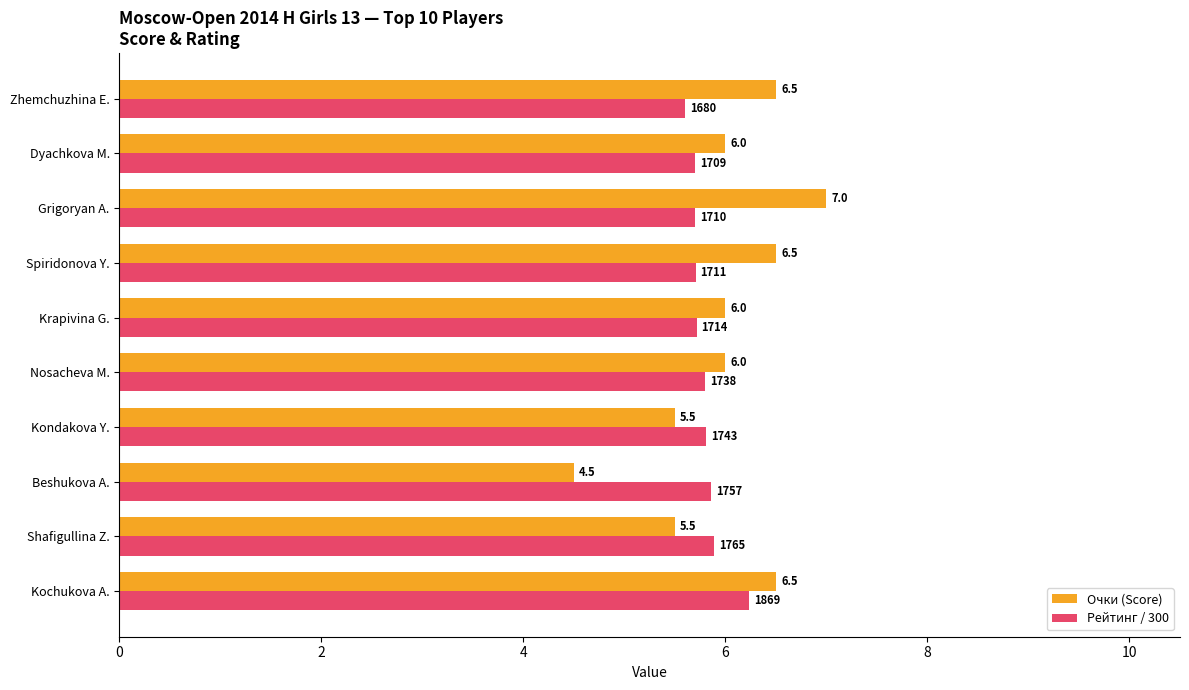

Rank the series at Spiridonova Y. from highest to lowest value.

Очки (Score), Рейтинг / 300